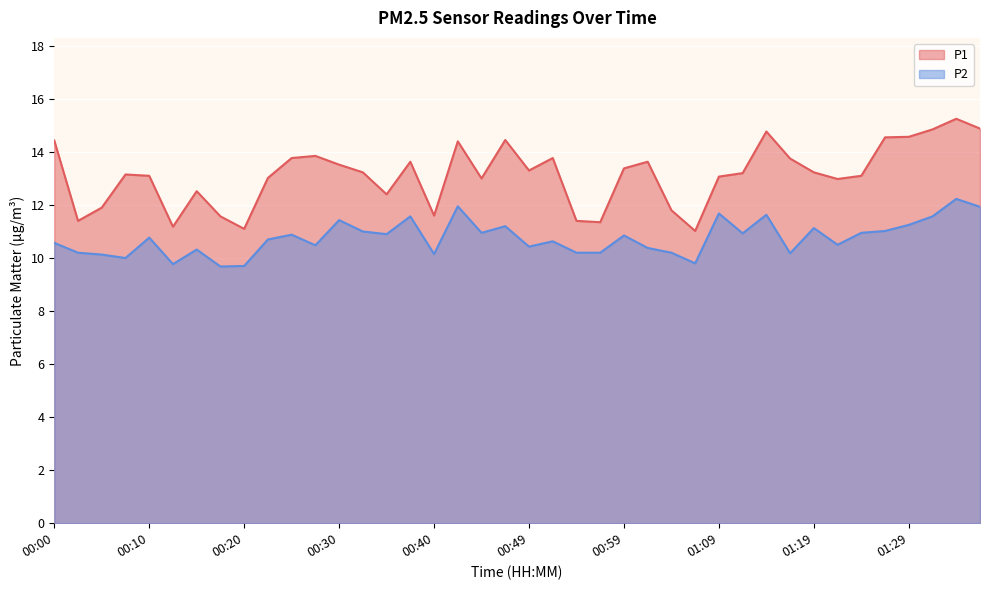

True or false: P2 has more than 1 interior local peaks.

True